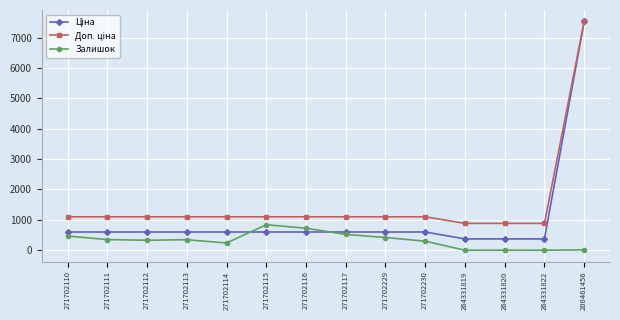

What position from the right is 271702117?

7